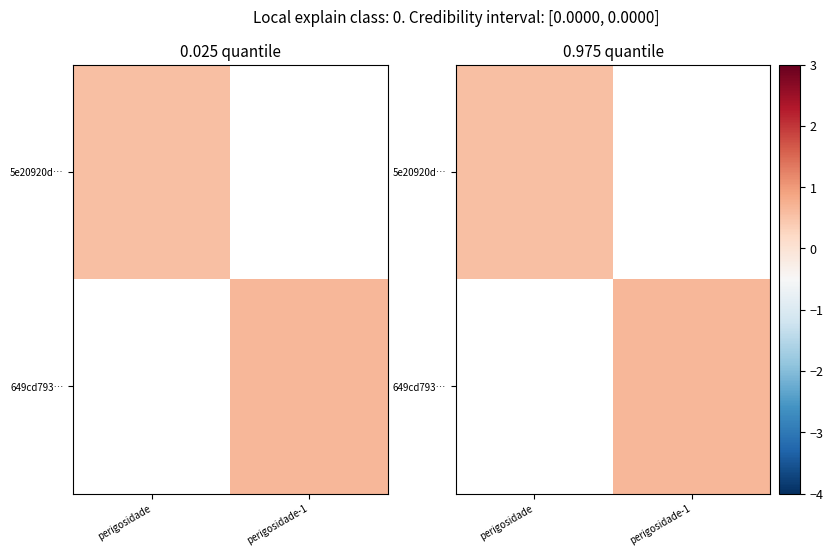

At how many categories does at least one series exceed 0?

2